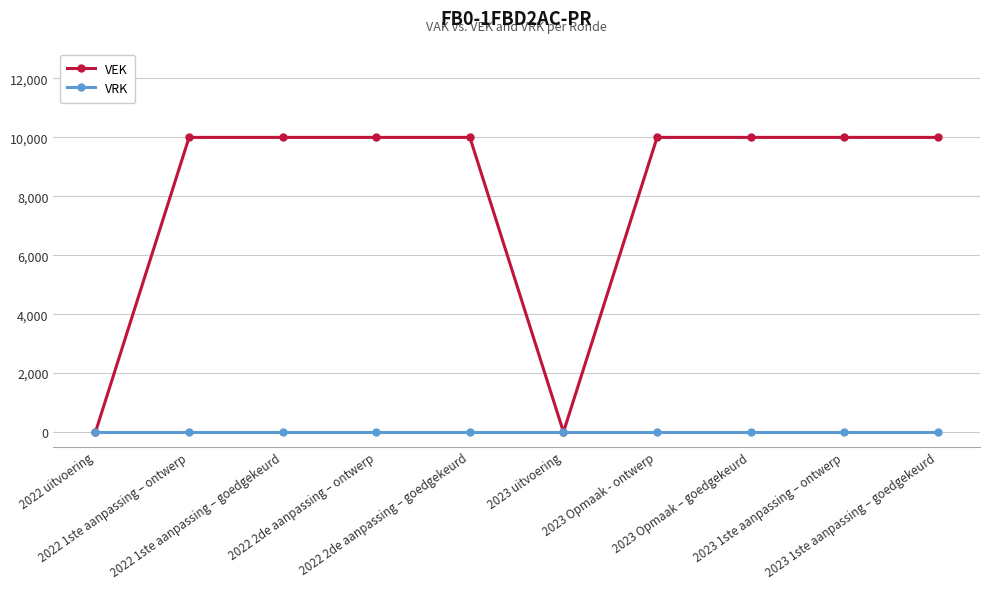

Rank the series by their average value, from lowest to highest.

VRK, VEK